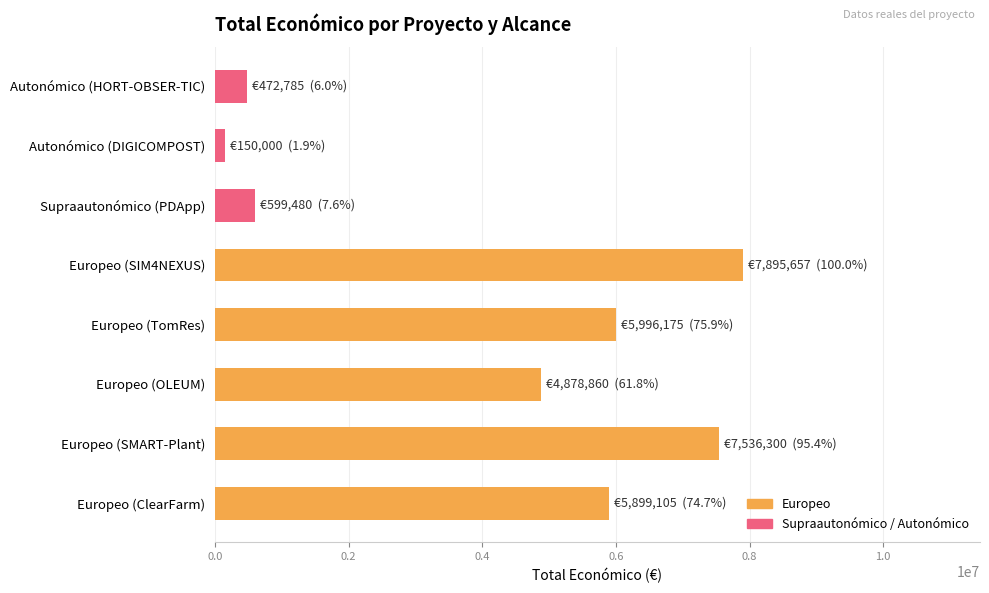

What is the approximate value at Europeo (SIM4NEXUS)?

7895657